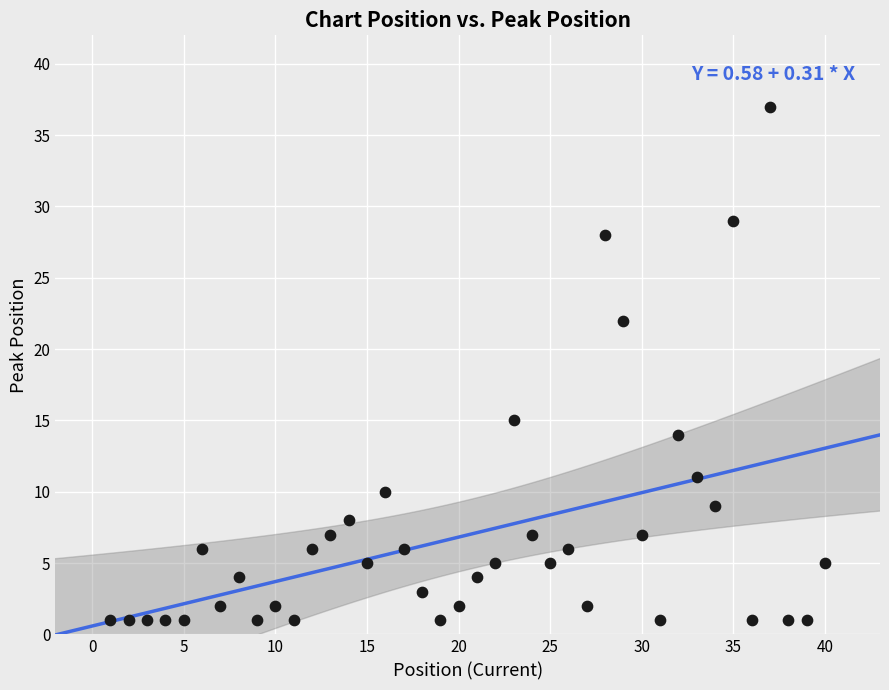

What Y value in the scatter plot is closest to 19?

22